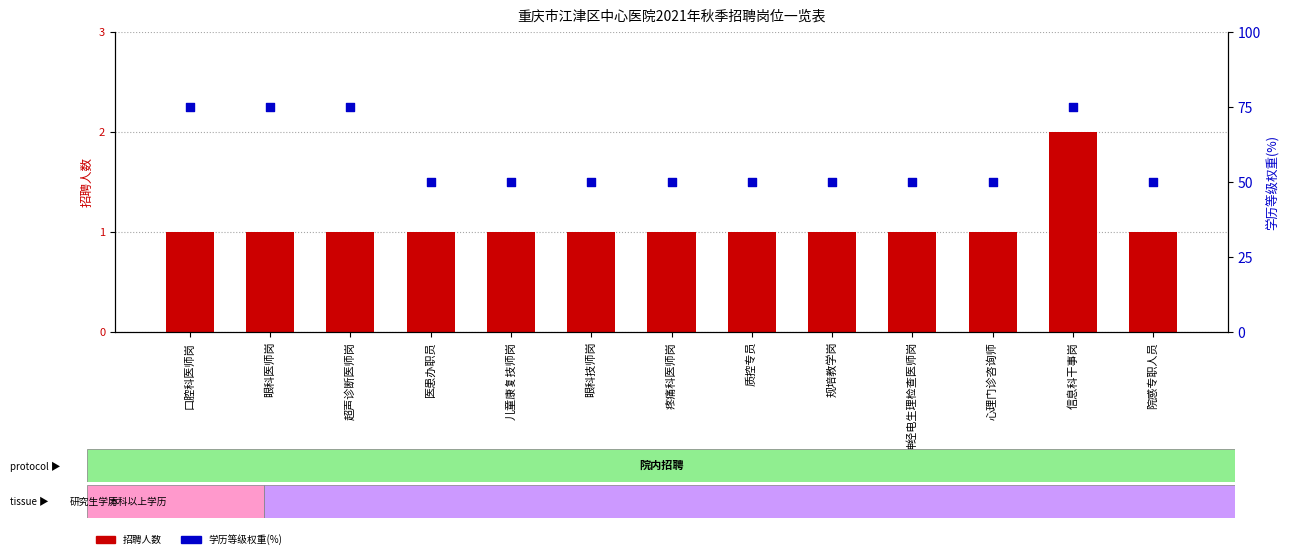

What are all the series names shown in the legend?

招聘人数, 学历等级权重(%)